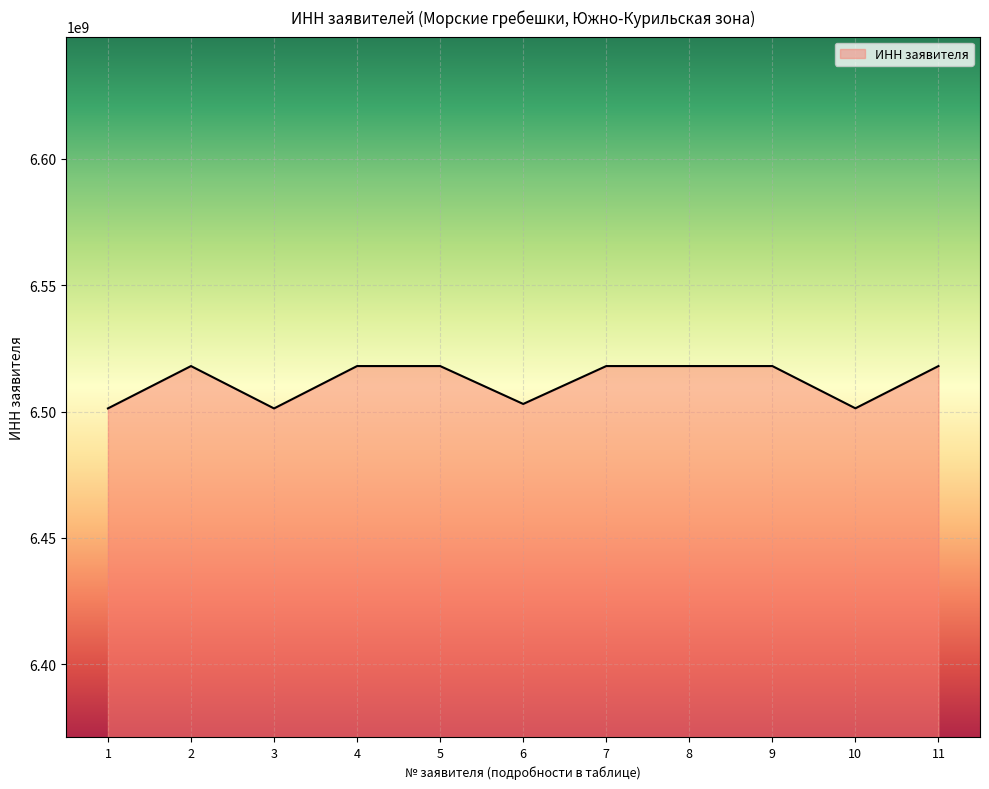

What is the sum of all values?

71632817363